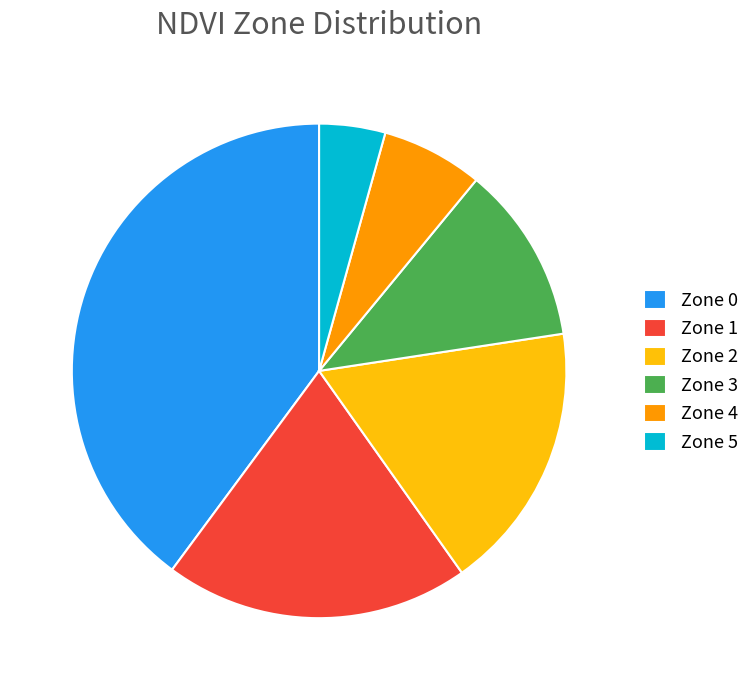

Which category has the biggest portion of the pie?

Zone 0